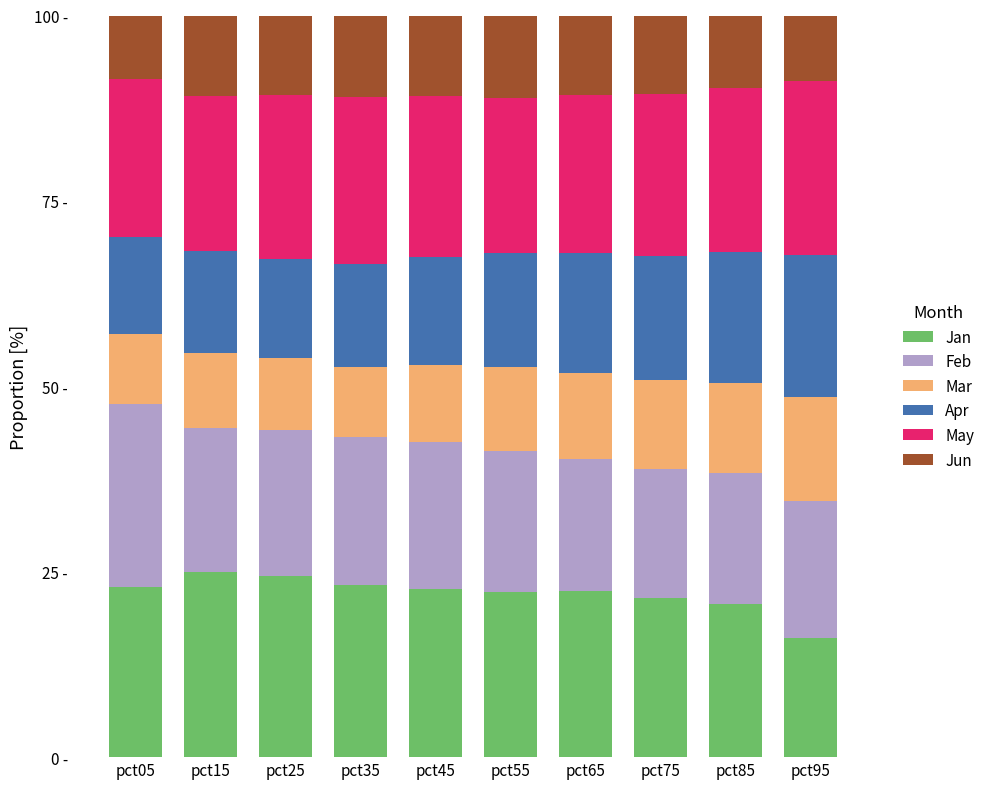

What are all the series names shown in the legend?

Jan, Feb, Mar, Apr, May, Jun